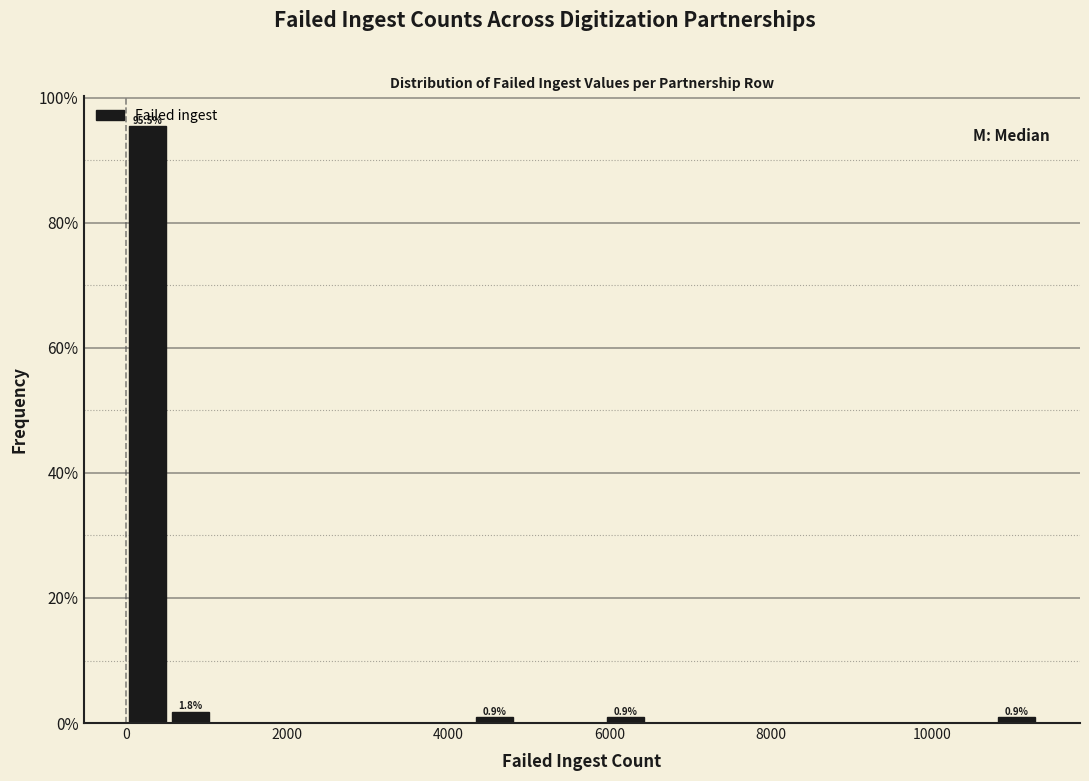

Read against the x-axis, roughly where is the centre of the tallest bar?

200